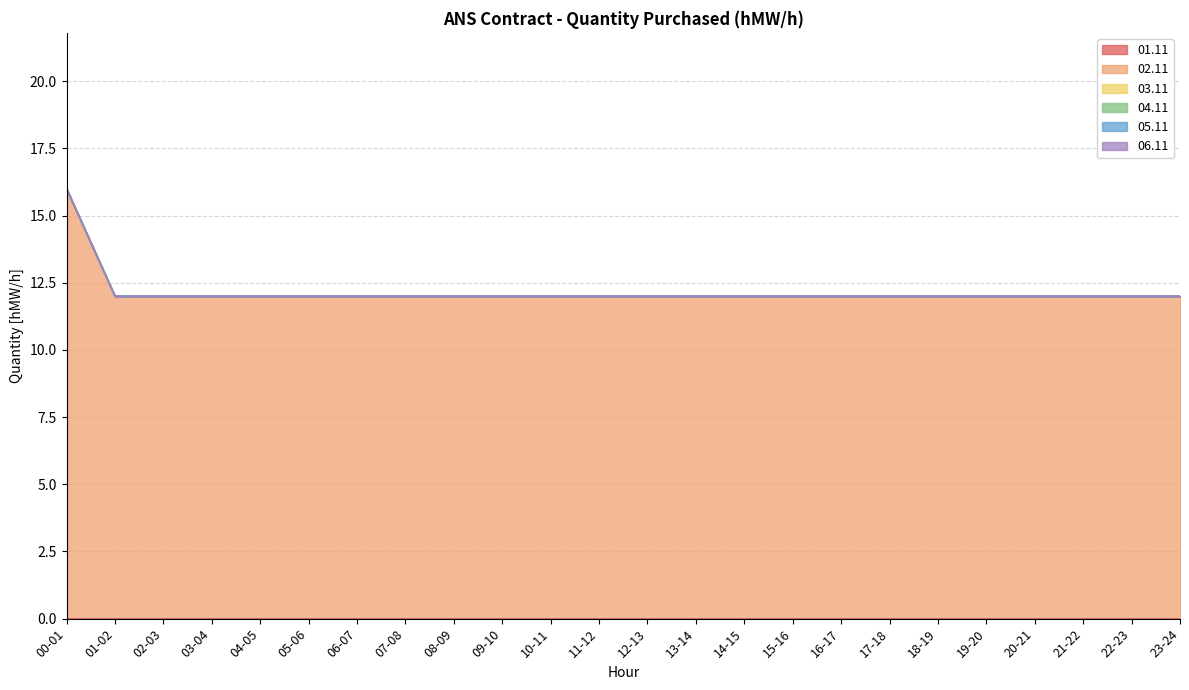

Which series has the widest spread of values?

02.11